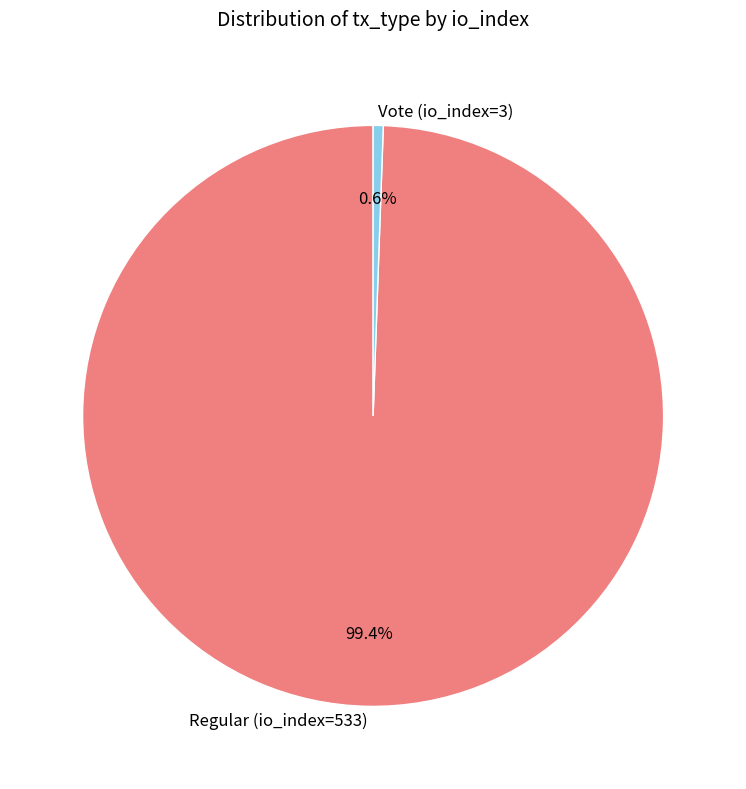

To the nearest percent, what portion does Regular (io_index=533) represent?

99%